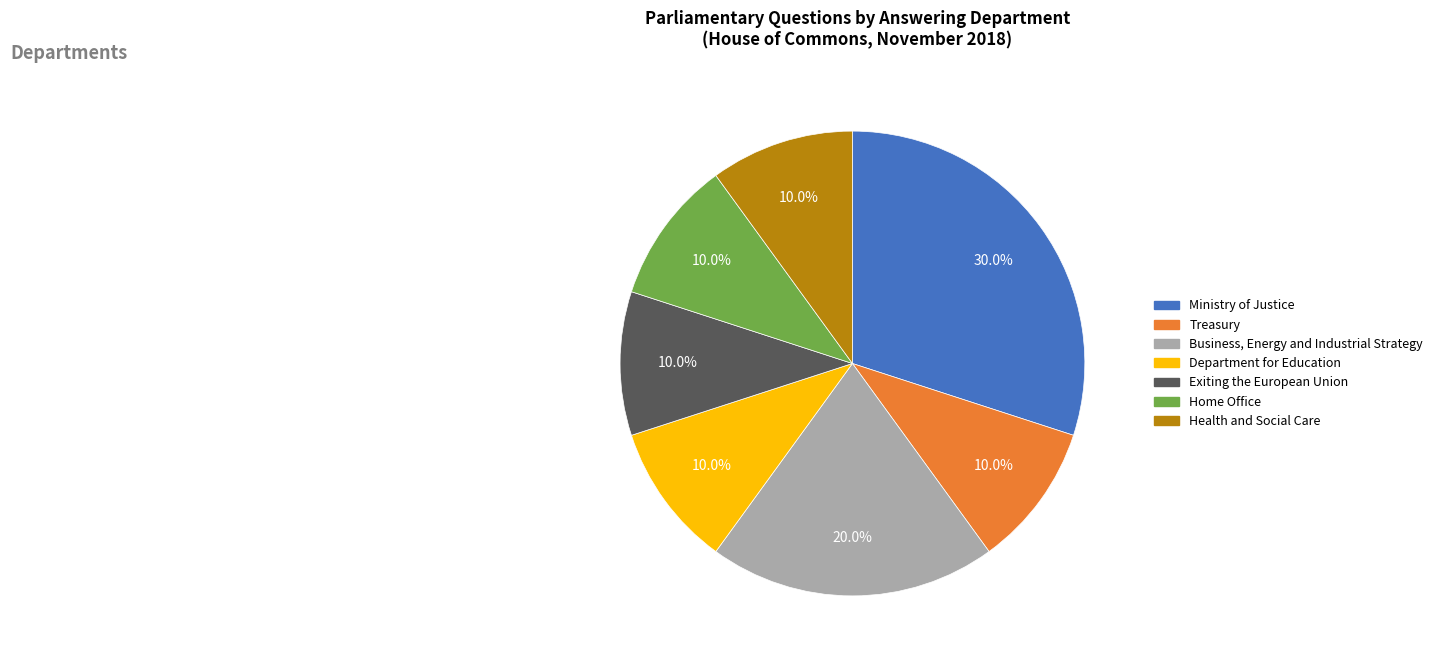

Which category has the biggest portion of the pie?

Ministry of Justice